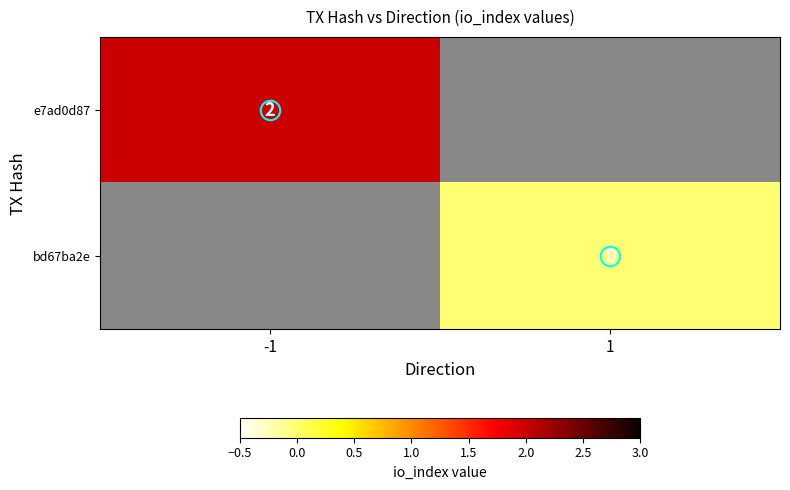

List the labels in order of e7ad0d87 value, smallest first.

-1, 1